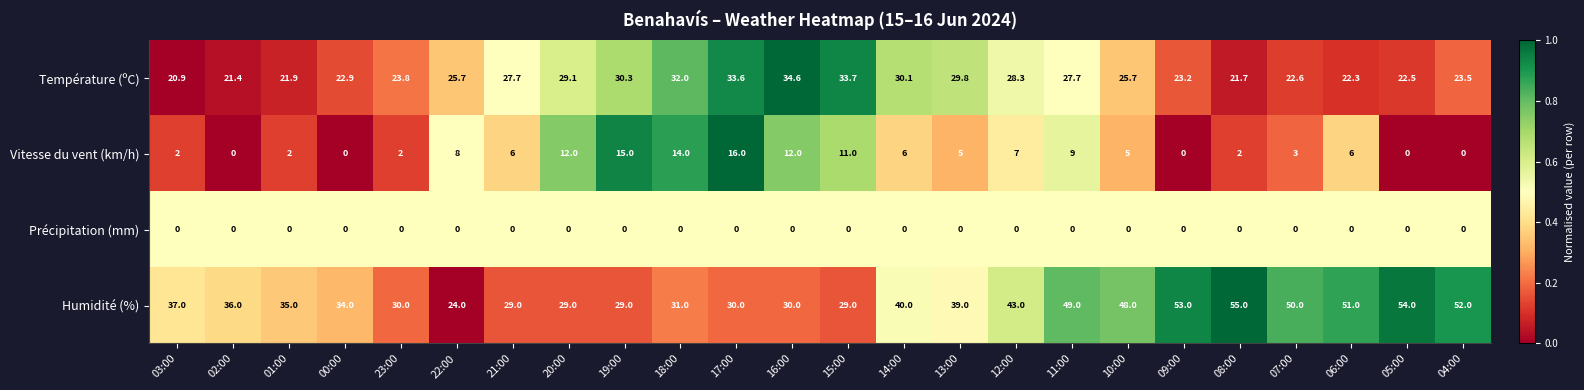

What is the difference between the Vitesse du vent (km/h) values at 00:00 and 12:00?

7.0